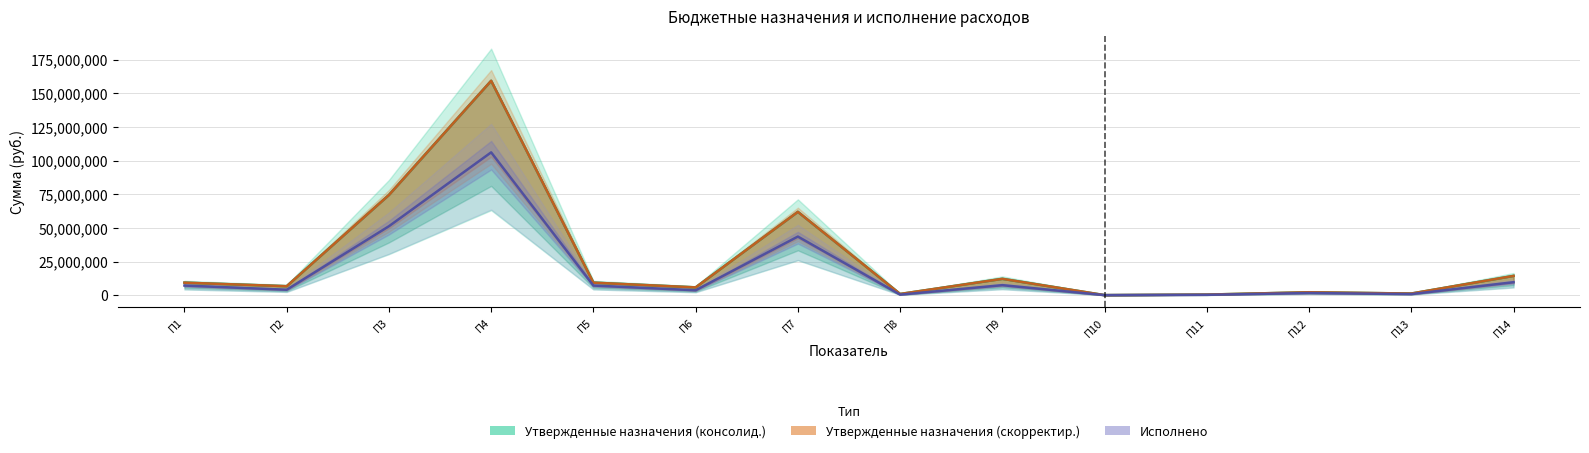

What are all the series names shown in the legend?

Утвержденные назначения (консолид.), Утвержденные назначения (скорректир.), Исполнено